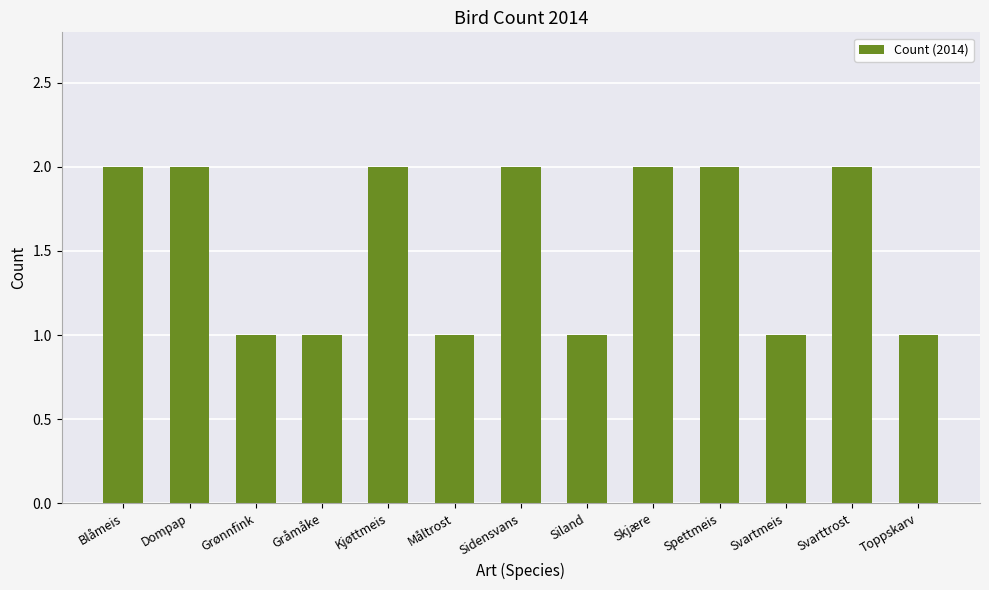

What is the label of the 11th bar from the right?

Grønnfink